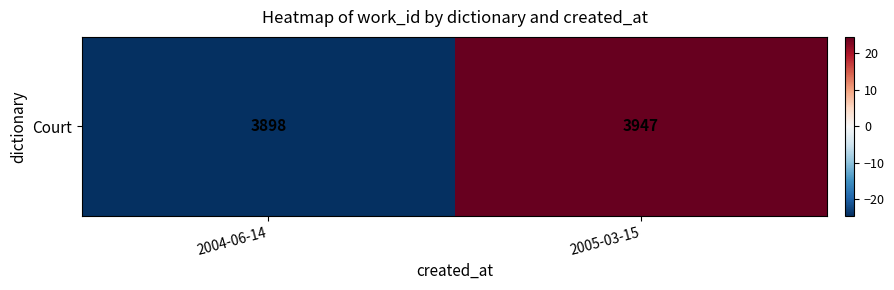

The value at 2004-06-14 is -15.8. True or false?

False